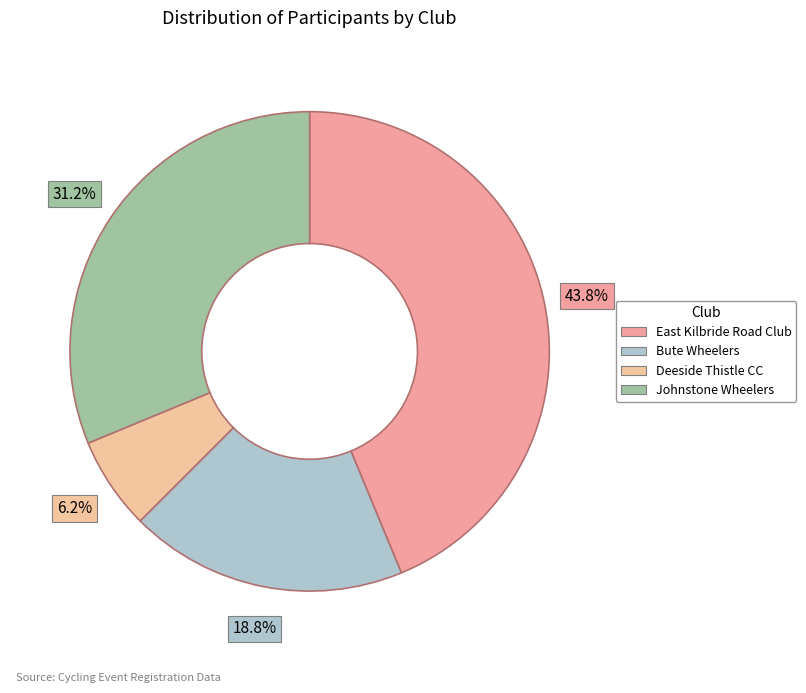

Is the sum of Johnstone Wheelers and East Kilbride Road Club greater than half?

Yes